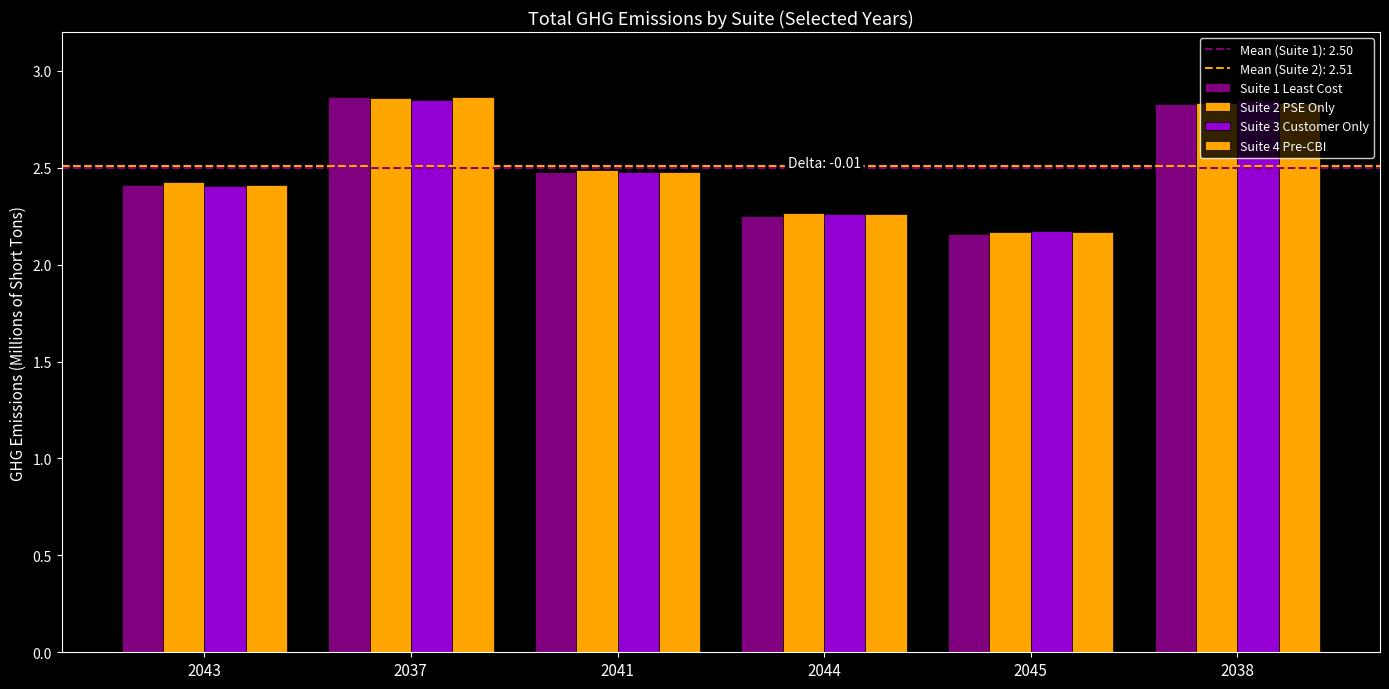

Rank the categories by Suite 1 Least Cost value from highest to lowest.

2037, 2038, 2041, 2043, 2044, 2045